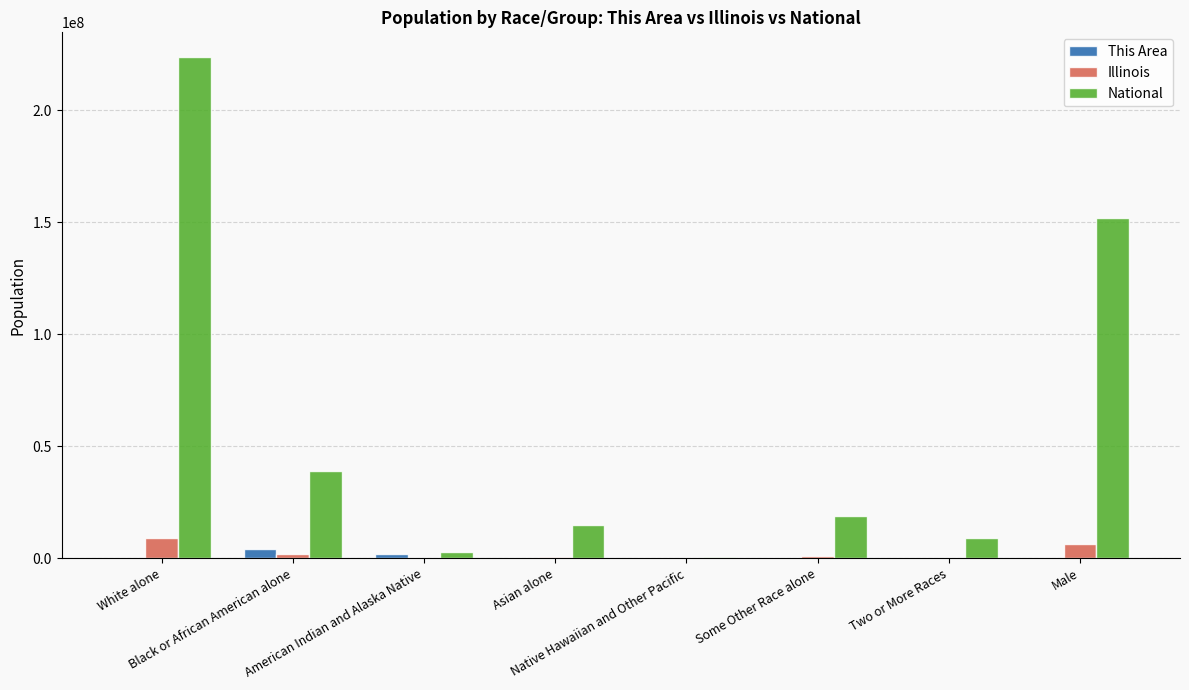

True or false: This Area has a value of 119000 at Male.

True